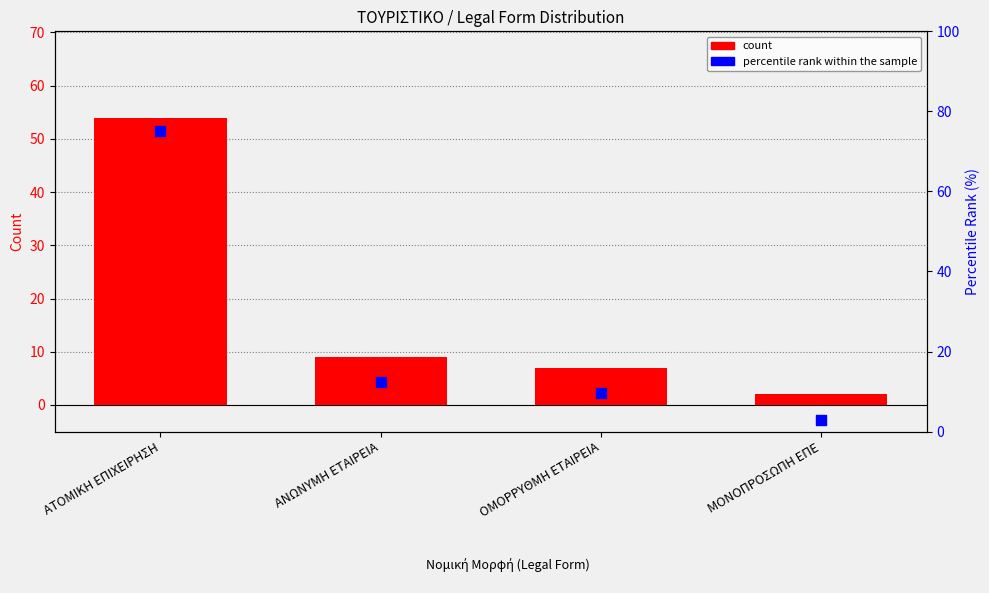

At which category is the sum across all series the highest?

ΑΤΟΜΙΚΗ ΕΠΙΧΕΙΡΗΣΗ